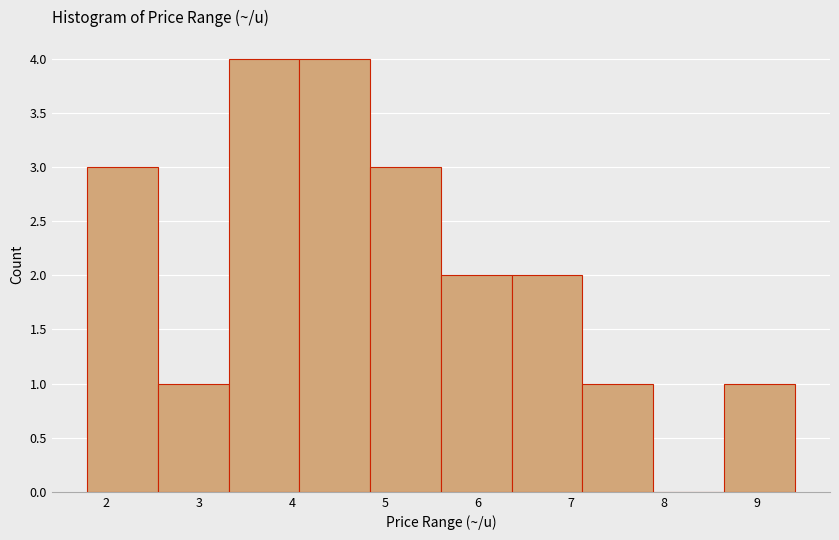

What is the height of the bar covering 2.56 to 3.32 on the x-axis? Neither the bar edges nor the heights are printed on the chart, so give them approximately, as read against the axes.

1